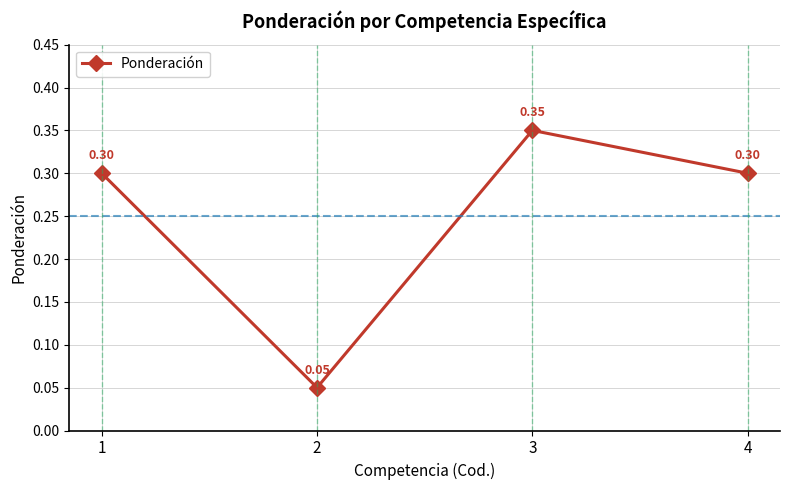

What is the value of the 1st point from the left?

0.3